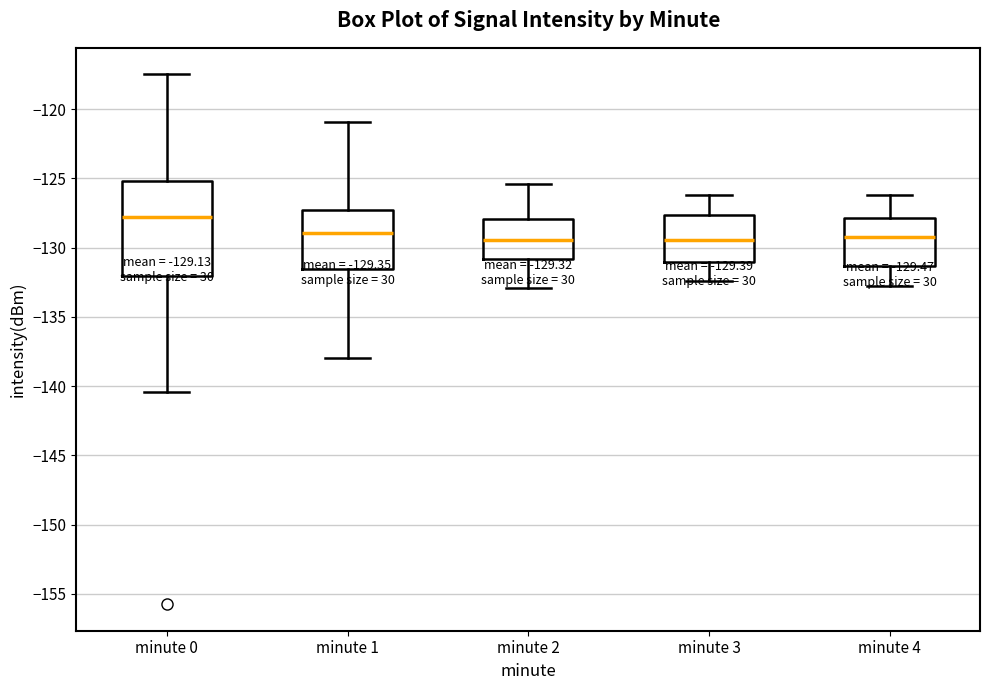

Which box is the tallest, from its lower edge to its upper edge?

minute 0